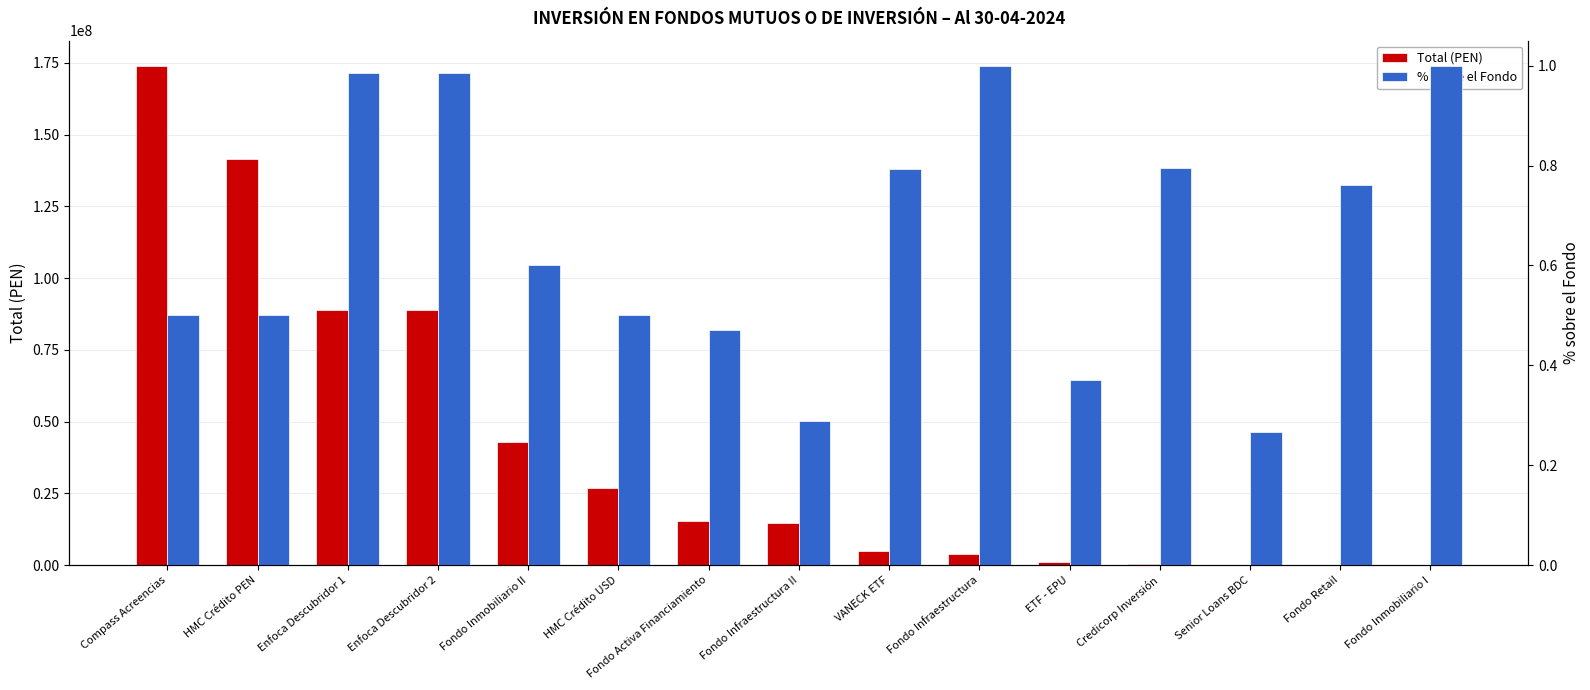

How many values in the Total (PEN) series exceed 14711775?

7